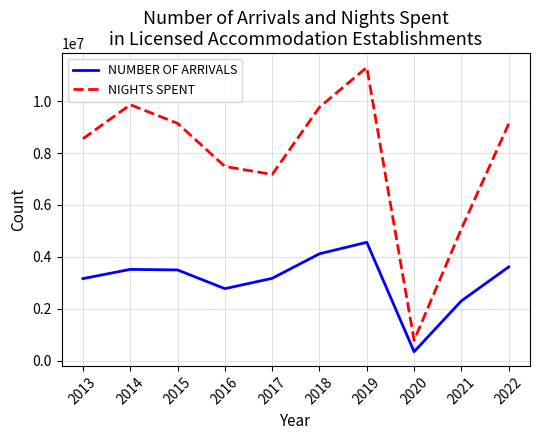

At how many categories does at least one series exceed 9436467?

3